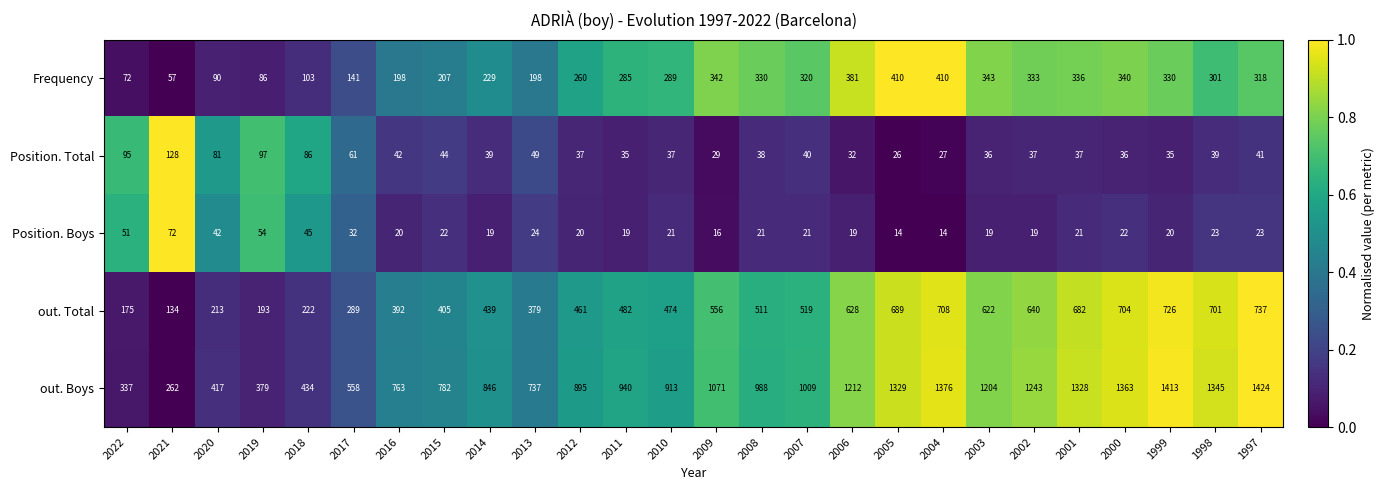

Which series has the largest total across all categories?

out. Boys